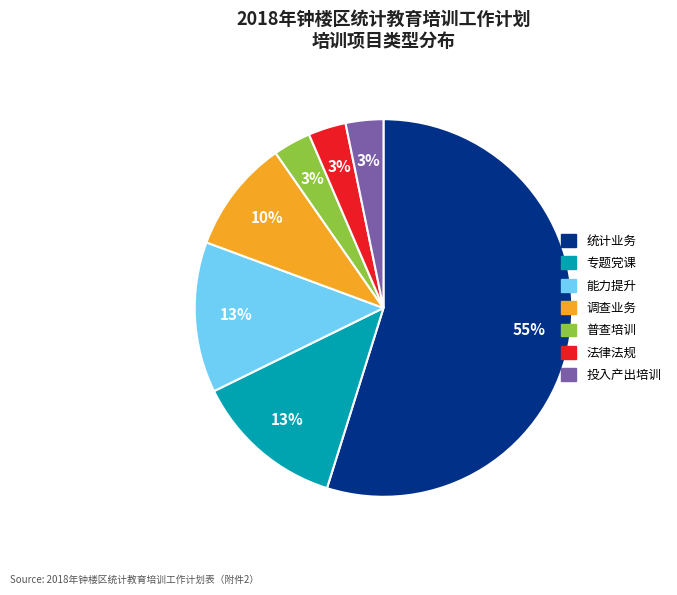

Do 能力提升 and 法律法规 together represent more than half of the pie?

No